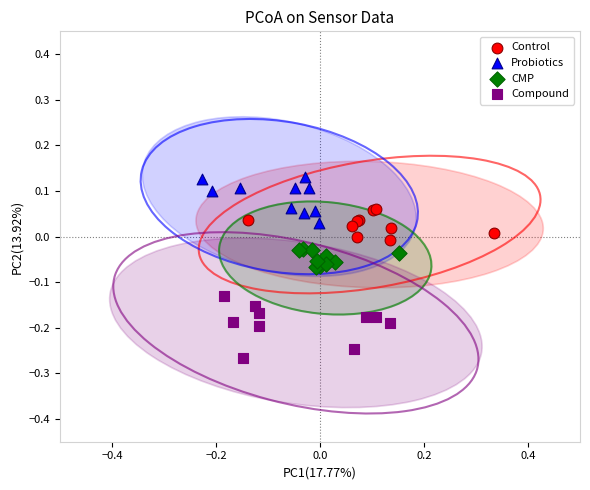

Which series reaches the maximum Y coordinate?

Probiotics